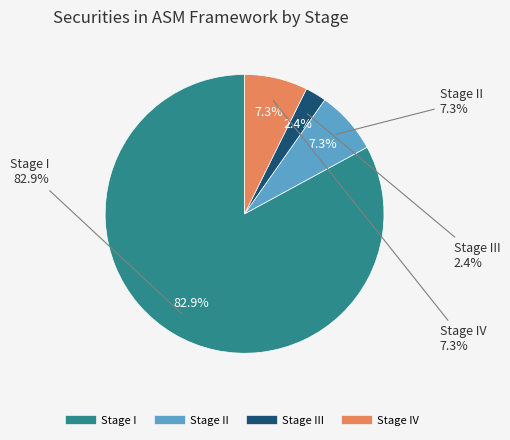

Count the number of slices in the pie.

4